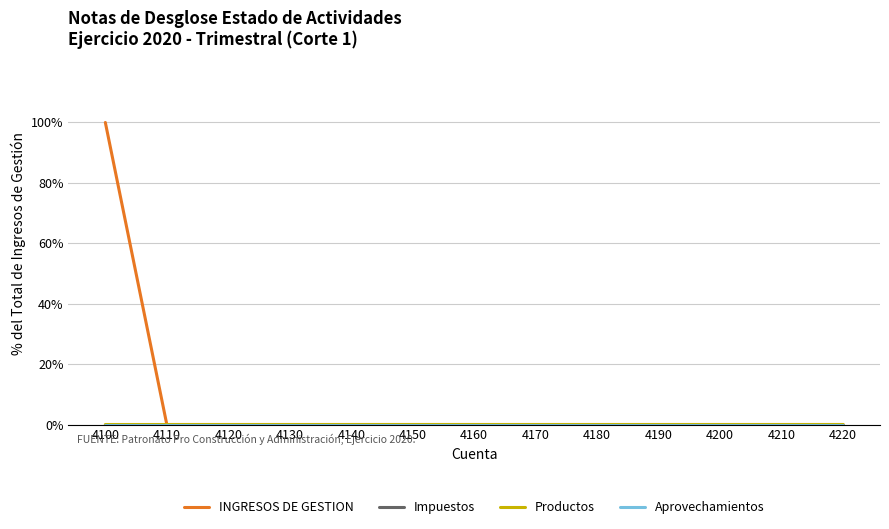

Does the chart display data point markers on the line(s)?

No